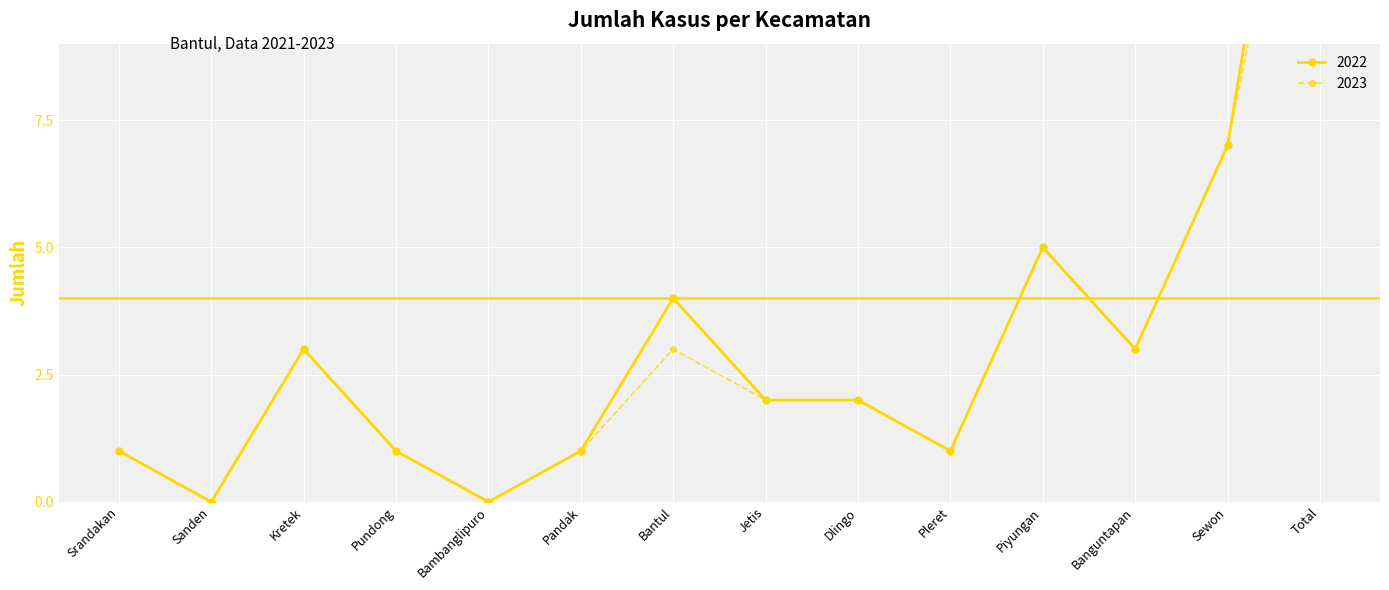

Reading left to right, what are all the values shown in this chart?

2022: 1	0	3	1	0	1	4	2	2	1	5	3	7	18
2023: 1	0	3	1	0	1	3	2	2	1	5	3	7	16